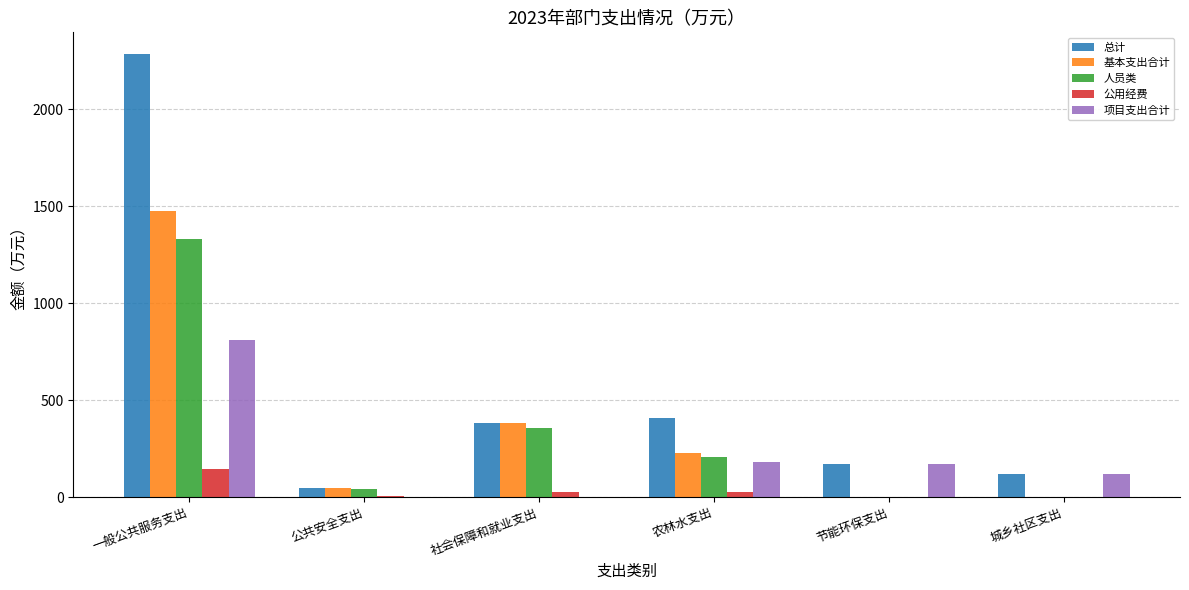

At which label does 基本支出合计 first exceed 228?

一般公共服务支出